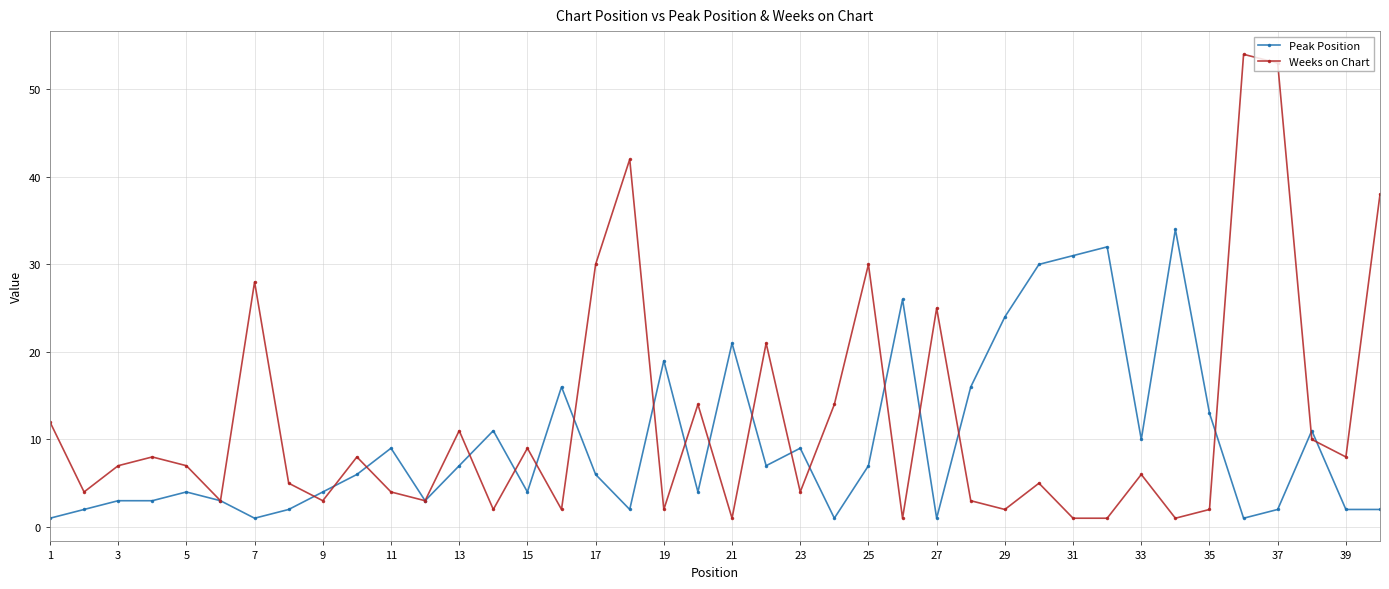

What is the maximum value for Weeks on Chart?

54